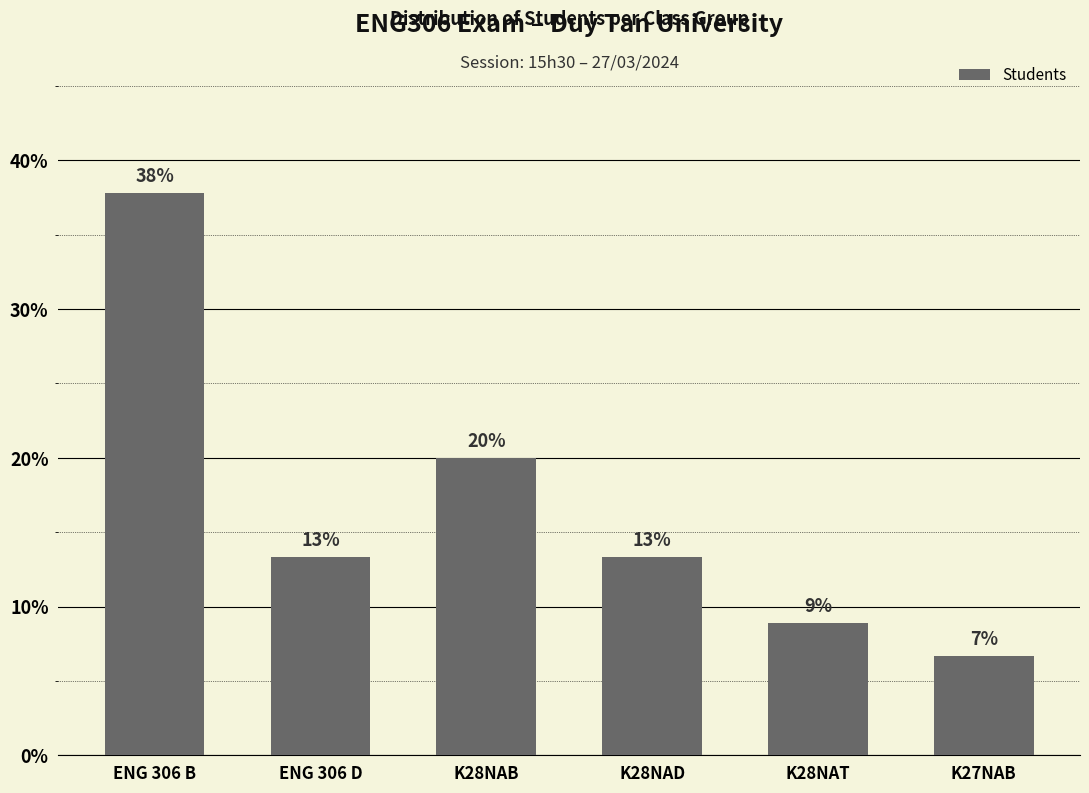

How many bars are there in total?

6